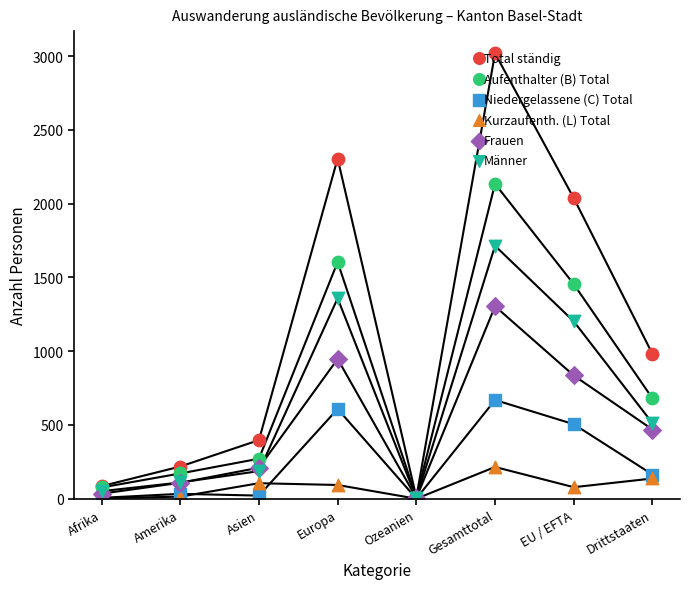

Which series reaches the maximum Y coordinate?

Total ständig